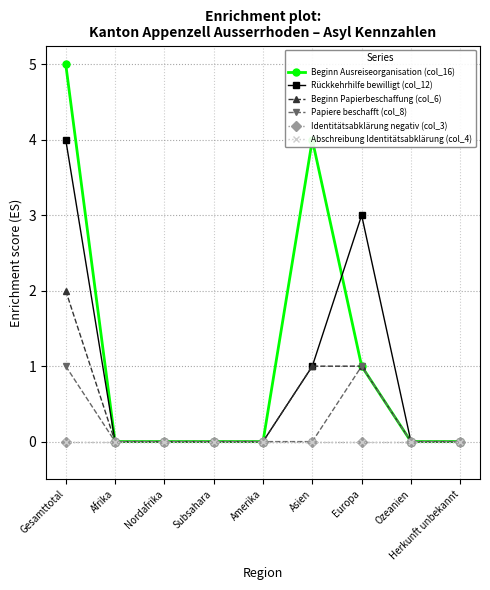

Reading left to right, transcribe all the data shown in this chart.

Beginn Ausreiseorganisation (col_16): Gesamttotal=5	Afrika=0	Nordafrika=0	Subsahara=0	Amerika=0	Asien=4	Europa=1	Ozeanien=0	Herkunft unbekannt=0
Rückkehrhilfe bewilligt (col_12): Gesamttotal=4	Afrika=0	Nordafrika=0	Subsahara=0	Amerika=0	Asien=1	Europa=3	Ozeanien=0	Herkunft unbekannt=0
Beginn Papierbeschaffung (col_6): Gesamttotal=2	Afrika=0	Nordafrika=0	Subsahara=0	Amerika=0	Asien=1	Europa=1	Ozeanien=0	Herkunft unbekannt=0
Papiere beschafft (col_8): Gesamttotal=1	Afrika=0	Nordafrika=0	Subsahara=0	Amerika=0	Asien=0	Europa=1	Ozeanien=0	Herkunft unbekannt=0
Identitätsabklärung negativ (col_3): Gesamttotal=0	Afrika=0	Nordafrika=0	Subsahara=0	Amerika=0	Asien=0	Europa=0	Ozeanien=0	Herkunft unbekannt=0
Abschreibung Identitätsabklärung (col_4): Gesamttotal=0	Afrika=0	Nordafrika=0	Subsahara=0	Amerika=0	Asien=0	Europa=0	Ozeanien=0	Herkunft unbekannt=0